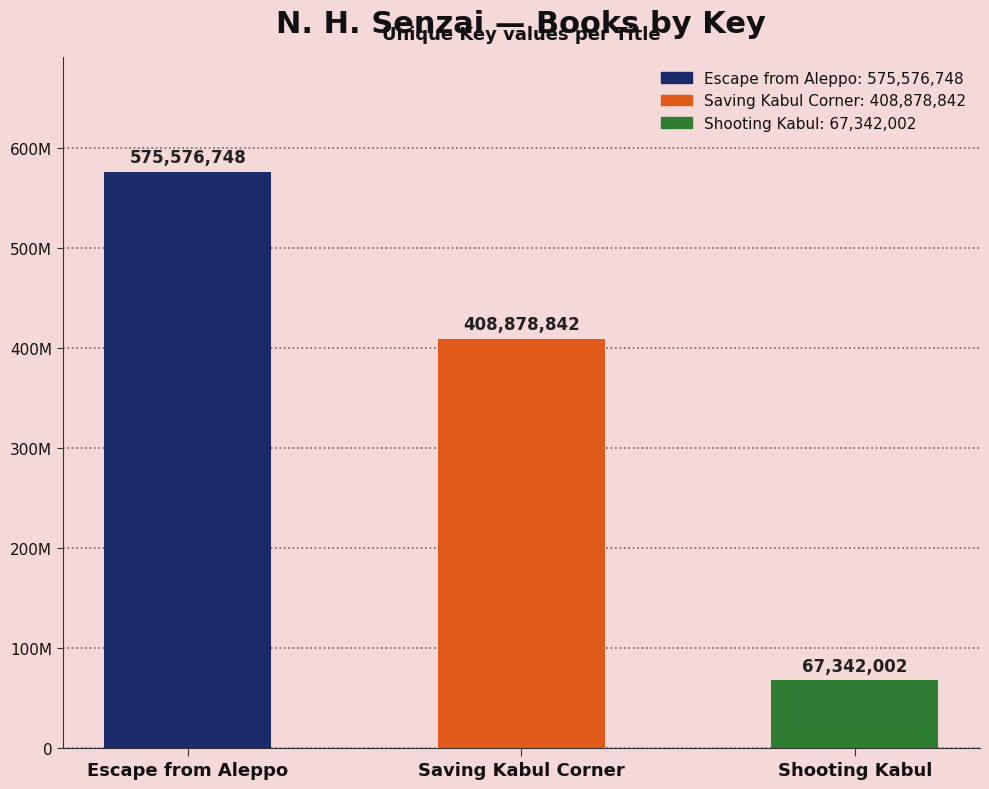

Which category has the lowest value across all series?

Shooting Kabul